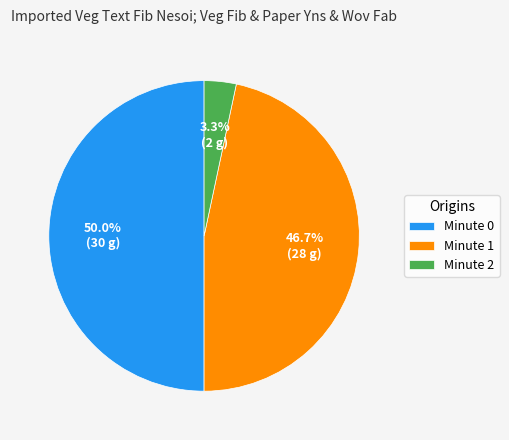

Which slice is the largest?

Minute 0